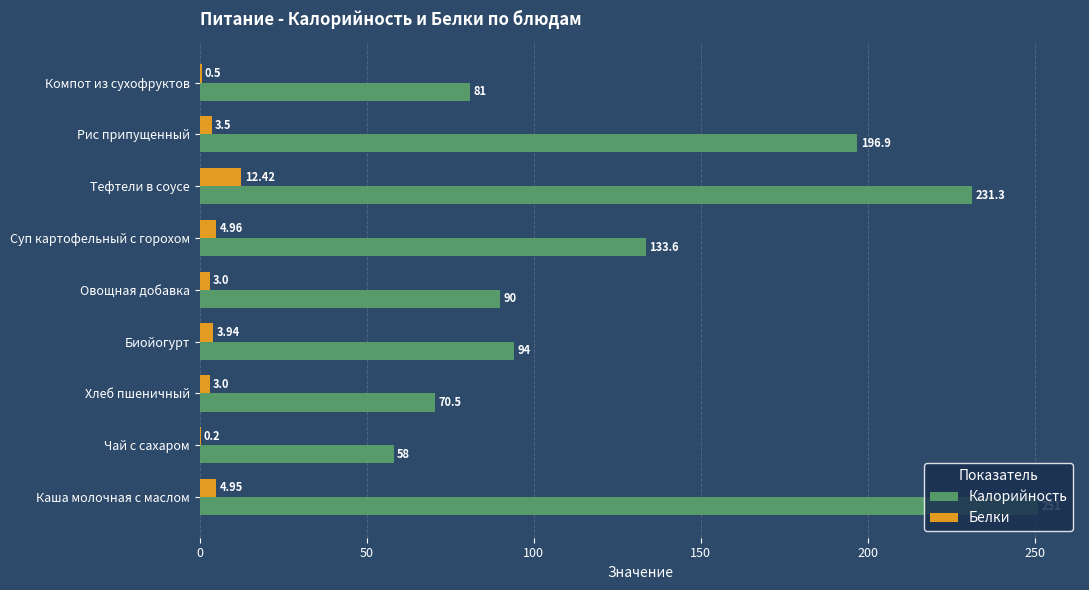

Which series changed the most between Хлеб пшеничный and Суп картофельный с горохом?

Калорийность